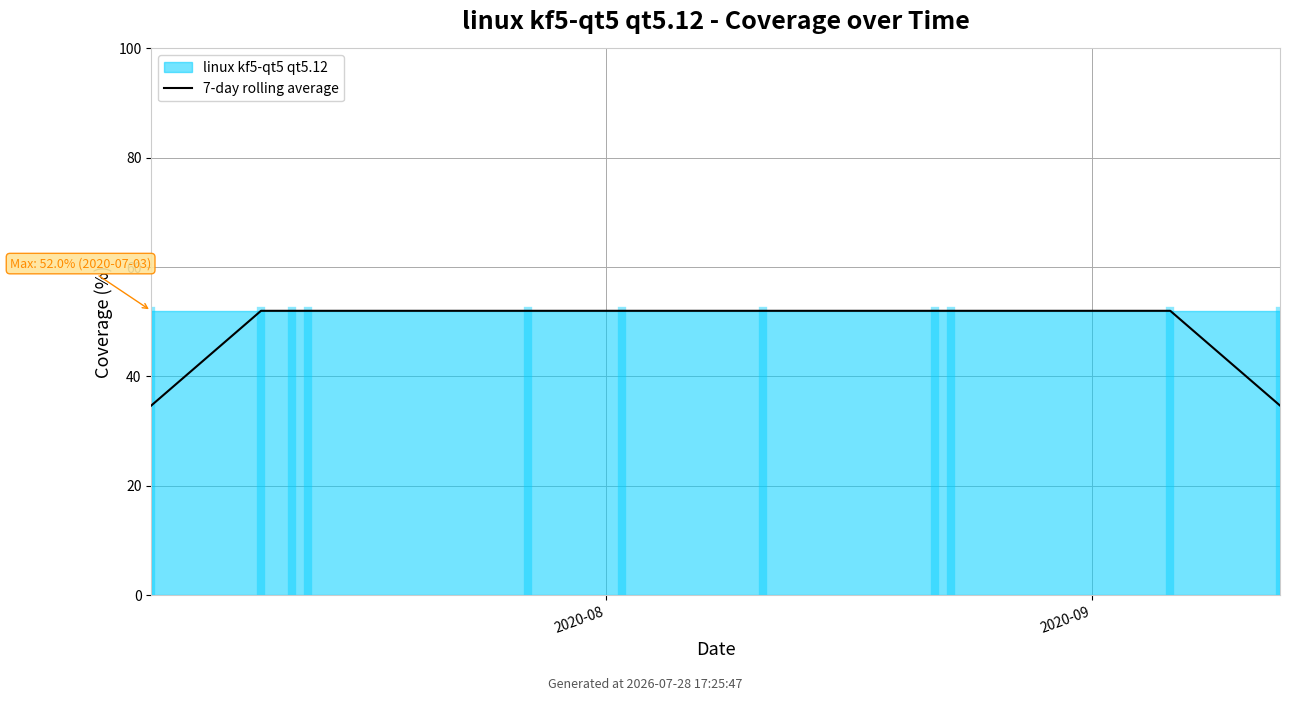

Does the chart display data point markers on the line(s)?

No